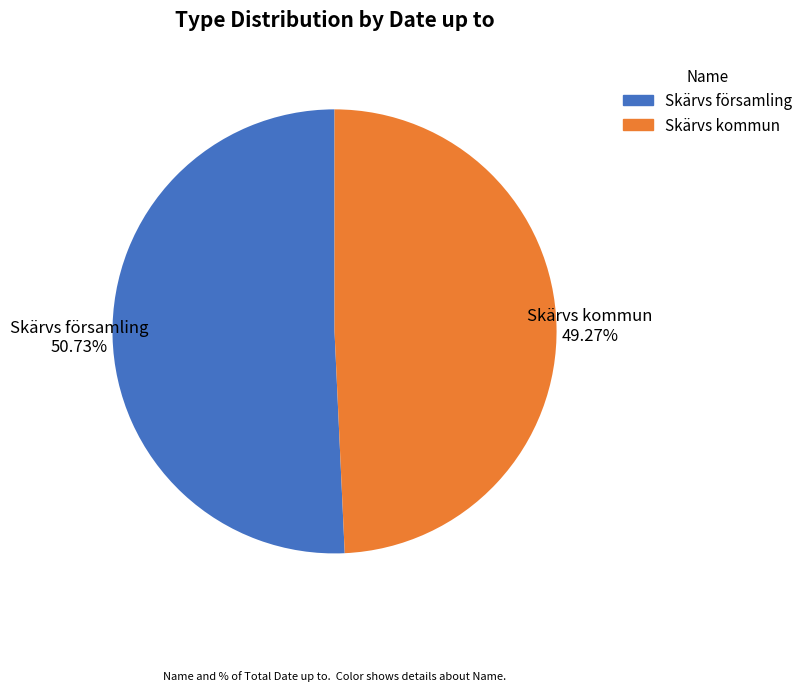

Is it true that Skärvs församling is 42% of the pie?

False